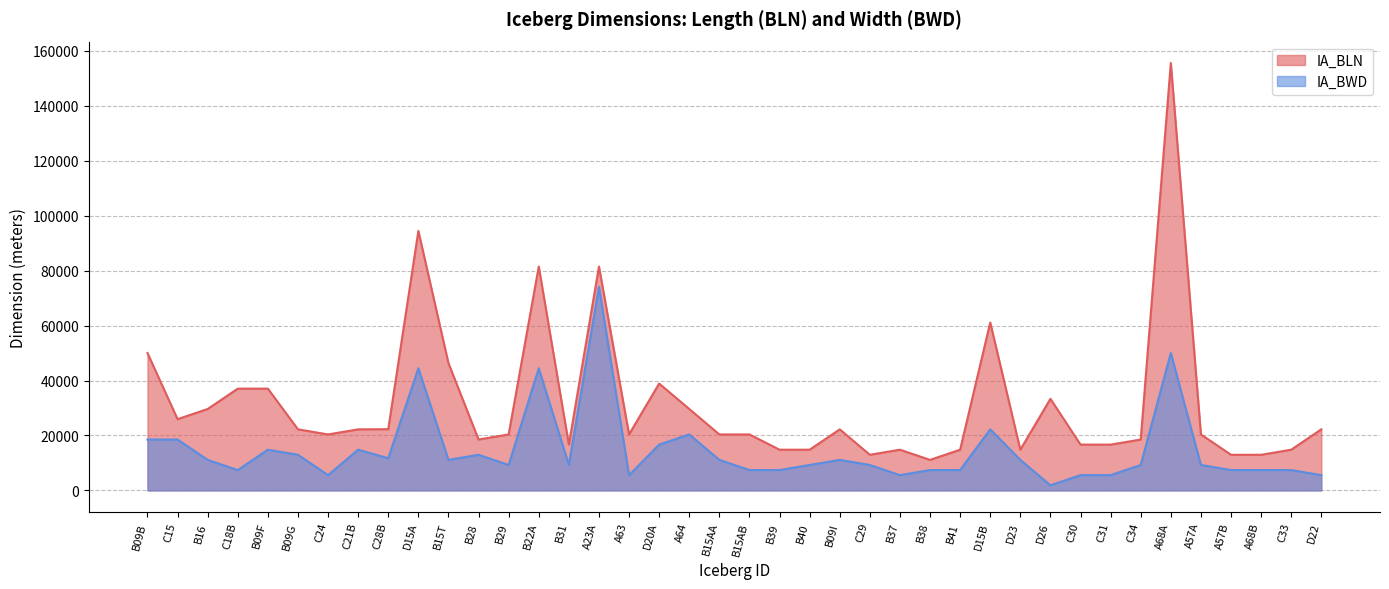

At which category is the sum across all series the highest?

A68A